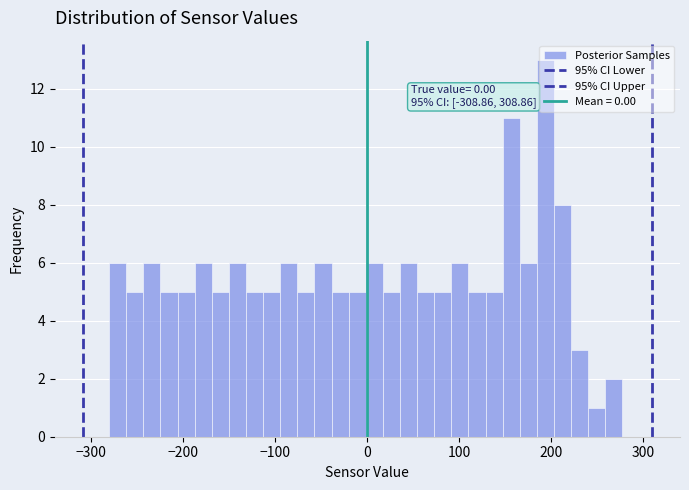

Read against the x-axis, roughly where is the centre of the tallest bar?

190